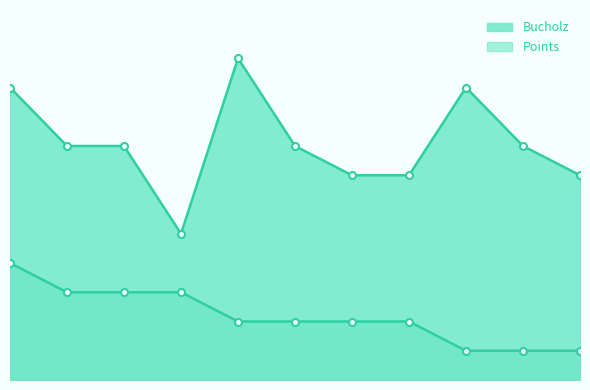

Reading left to right, what are all the values shown in this chart?

Bucholz: 1=20	2=16	3=16	4=10	5=22	6=16	7=14	8=14	9=20	10=16	11=14
Points: 1=8	2=6	3=6	4=6	5=4	6=4	7=4	8=4	9=2	10=2	11=2